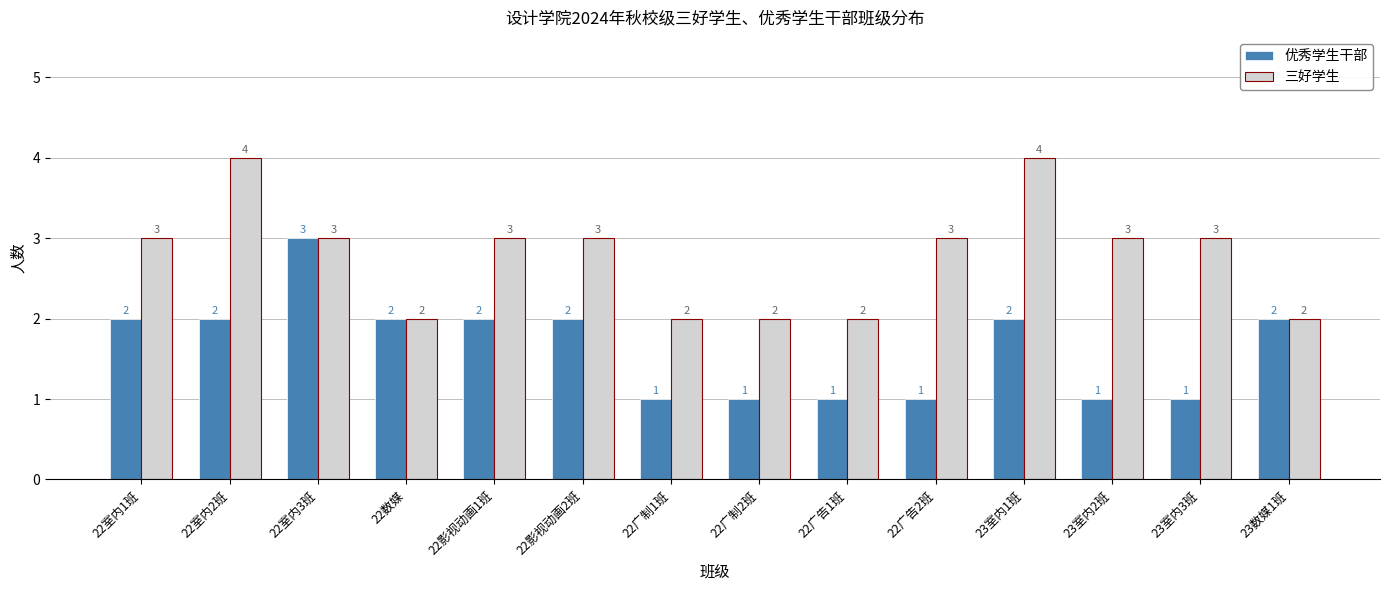

What is the minimum value for 三好学生?

2